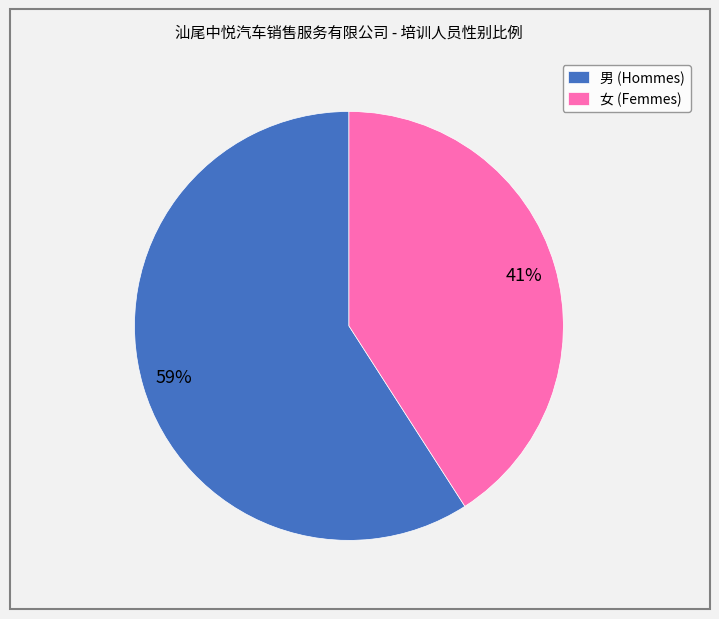

Does any single category account for the majority?

Yes